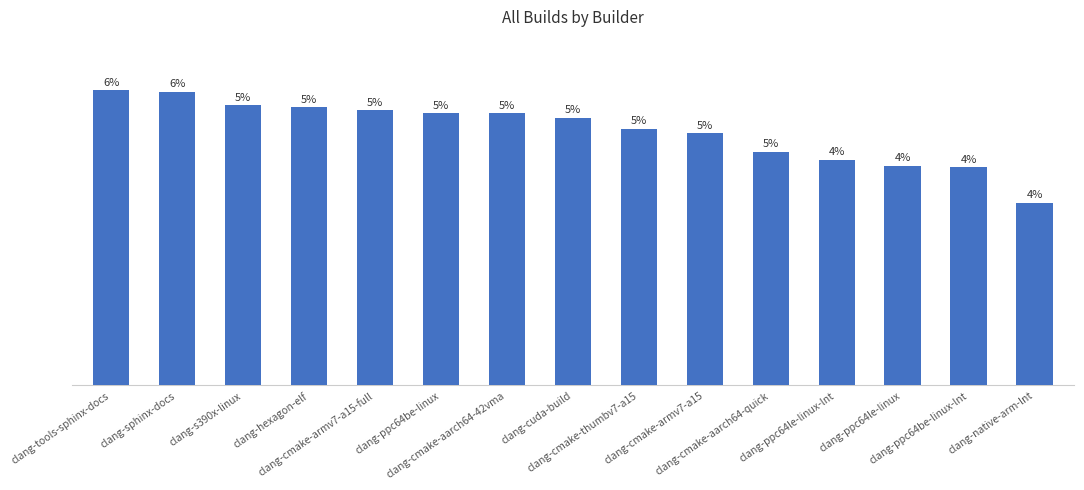

What is the change in value from clang-cmake-aarch64-42vma to clang-cmake-thumbv7-a15?

-10